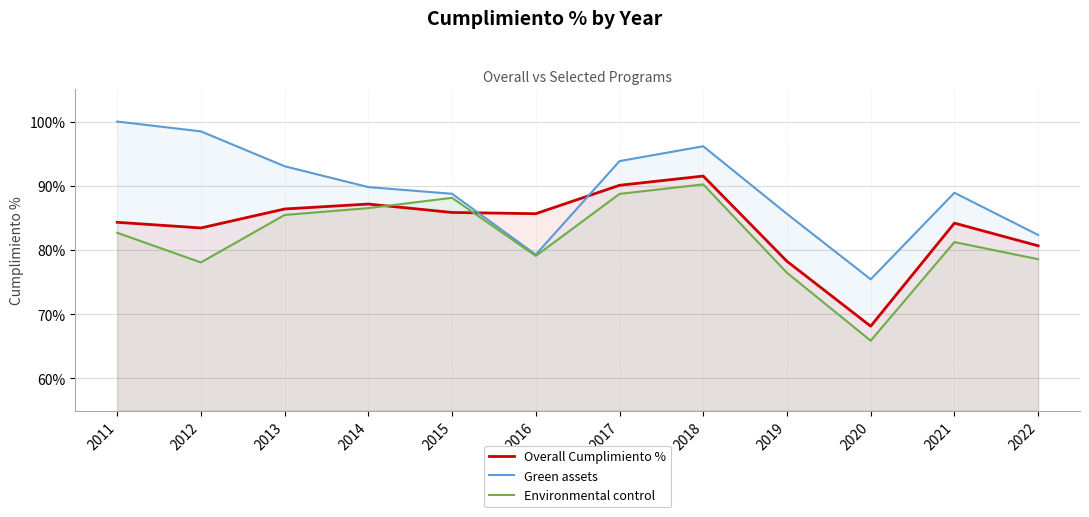

What is the value of the Green assets point at the 1st from the left?

100.0